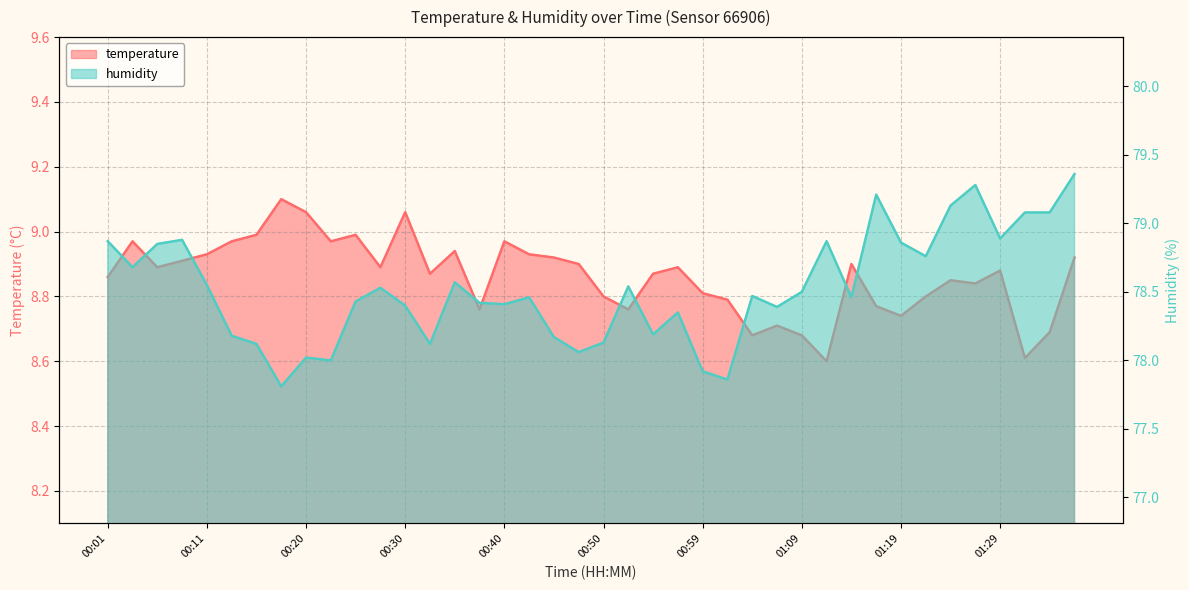

Count the number of data series in this chart.

2